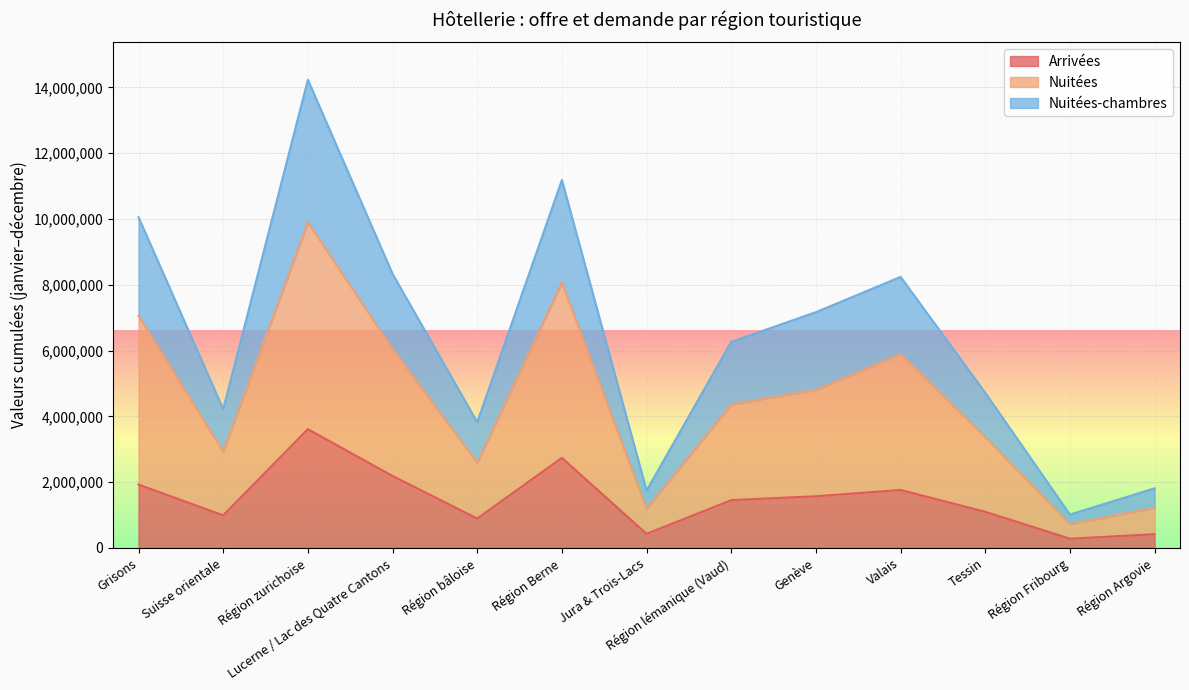

Which series changed the most between Lucerne / Lac des Quatre Cantons and Région Berne?

Nuitées-chambres